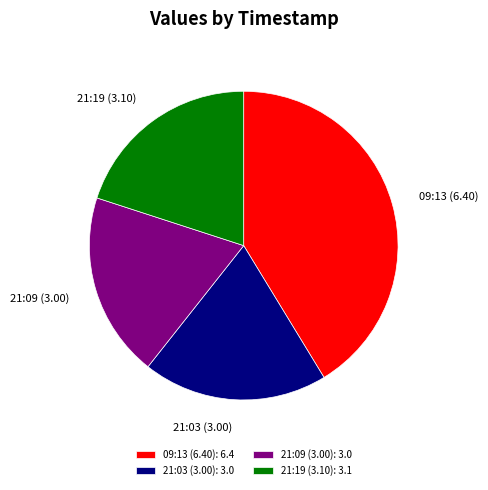

Combined, do 09:13 (6.40) and 21:19 (3.10) account for over 50%?

Yes